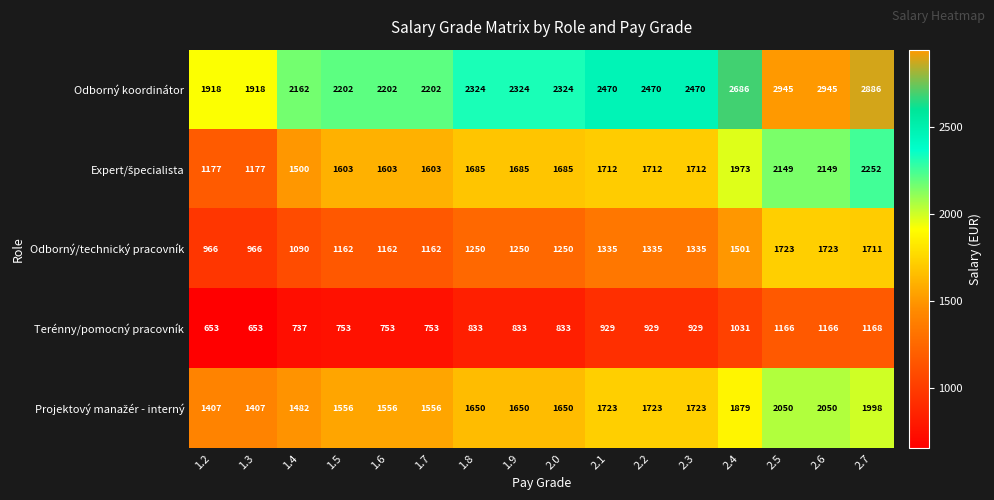

Count the number of data series in this chart.

5